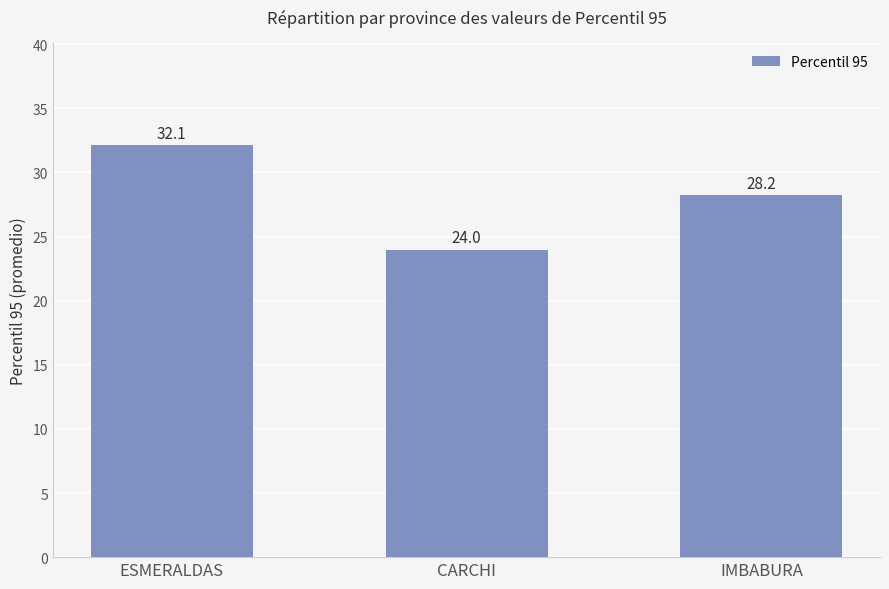

Approximately how many times larger is the value at CARCHI compared to IMBABURA?

0.8